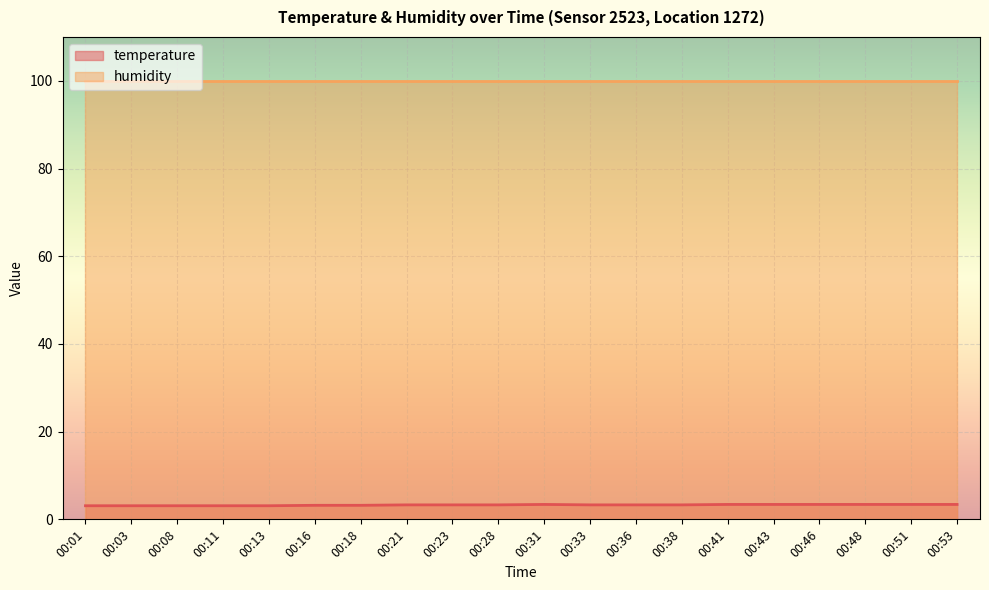

What is the greatest value displayed?

99.9